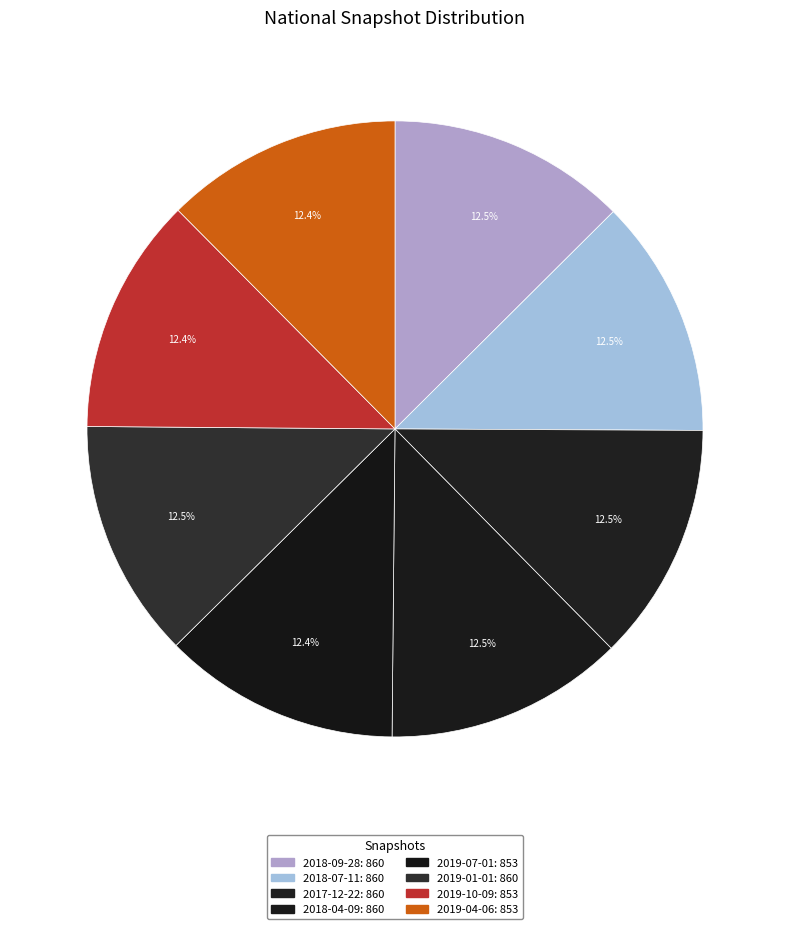

What is the ratio of the value at 2018-09-28 to the value at 2019-01-01?

1.0